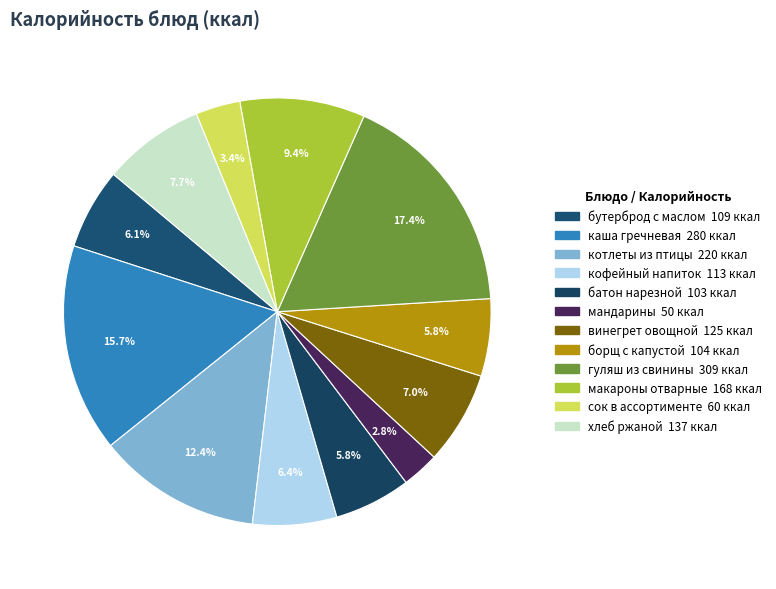

The батон нарезной slice represents 1% of the pie. True or false?

False